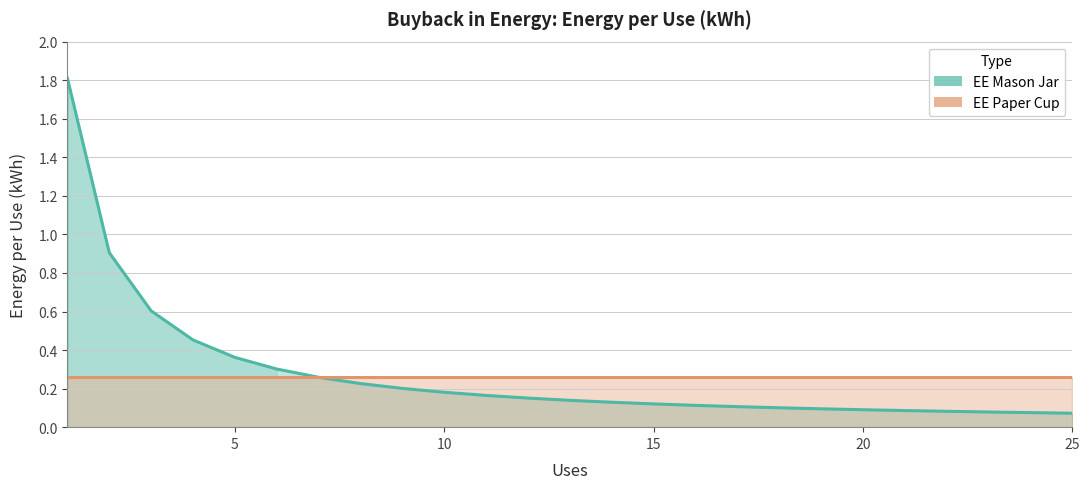

What is the smallest value displayed?

0.1